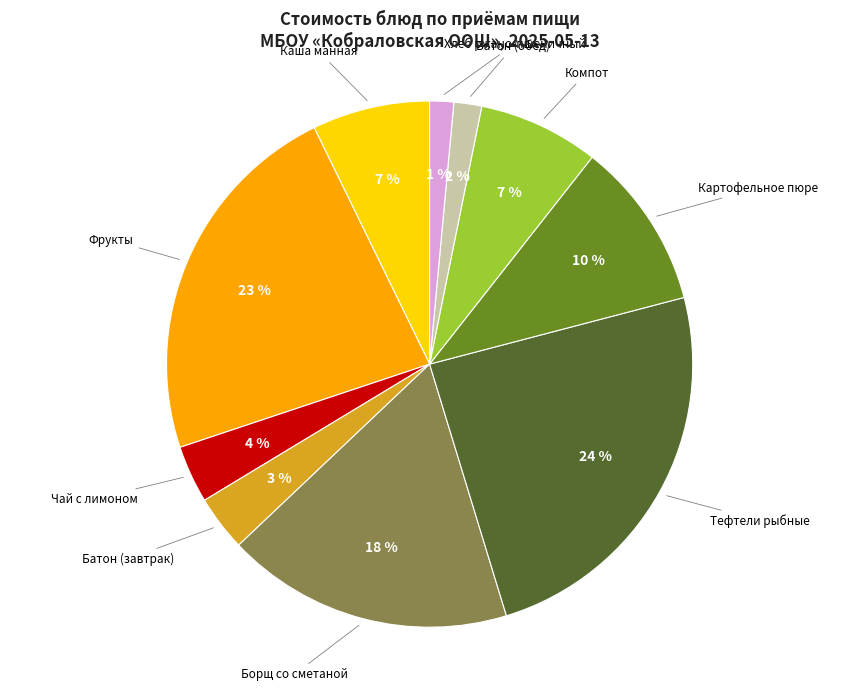

To the nearest percent, what is the difference between the largest and smallest slice percentages?

23%